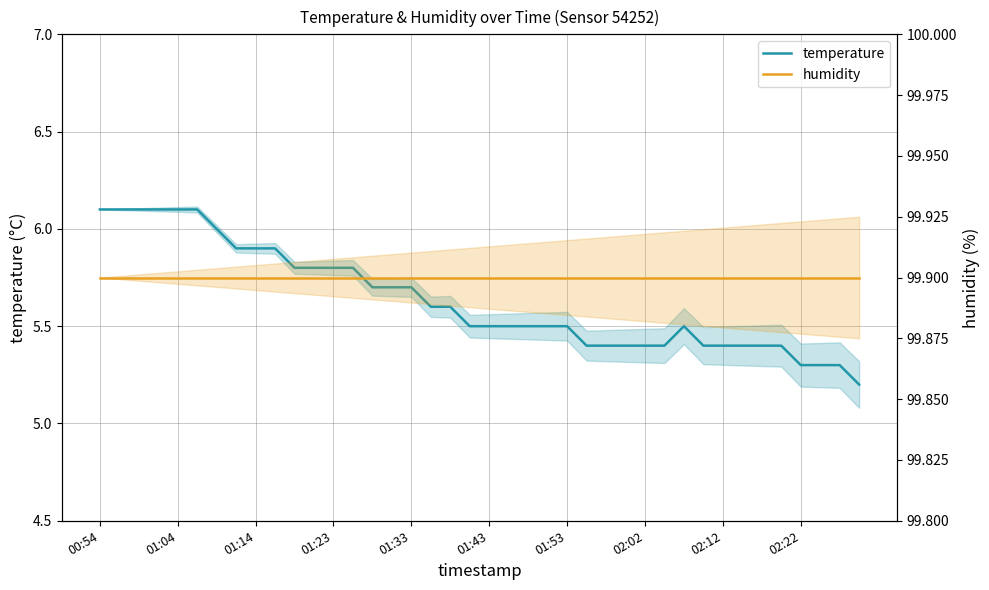

Count the number of data series in this chart.

2